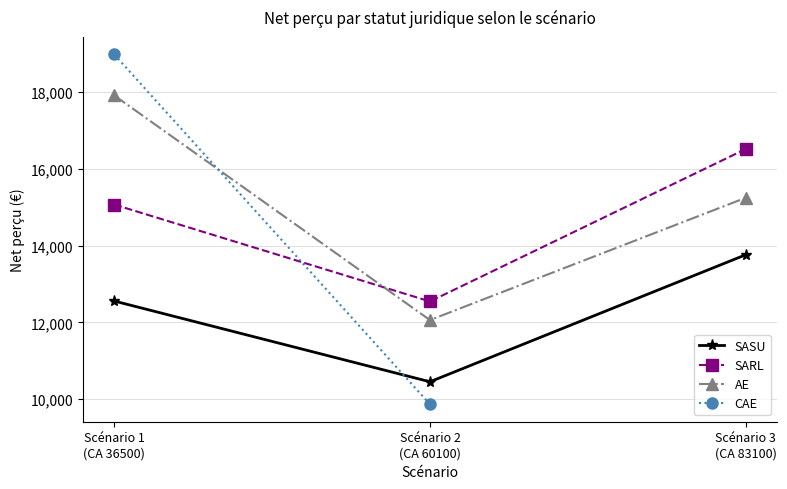

What is the average value of the SARL series?

14707.6